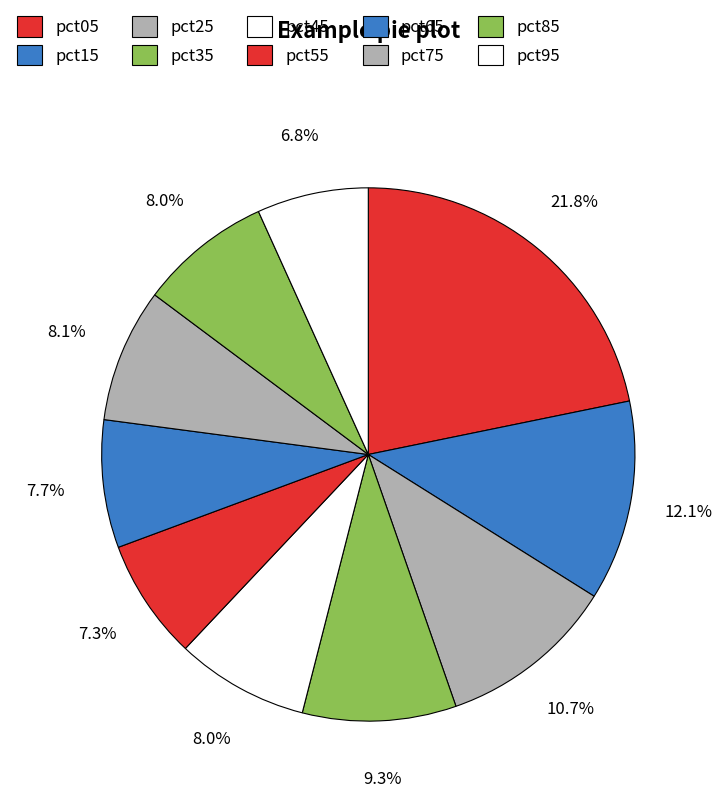

Combined, what portion of the pie is pct15 and pct85?

20.2%